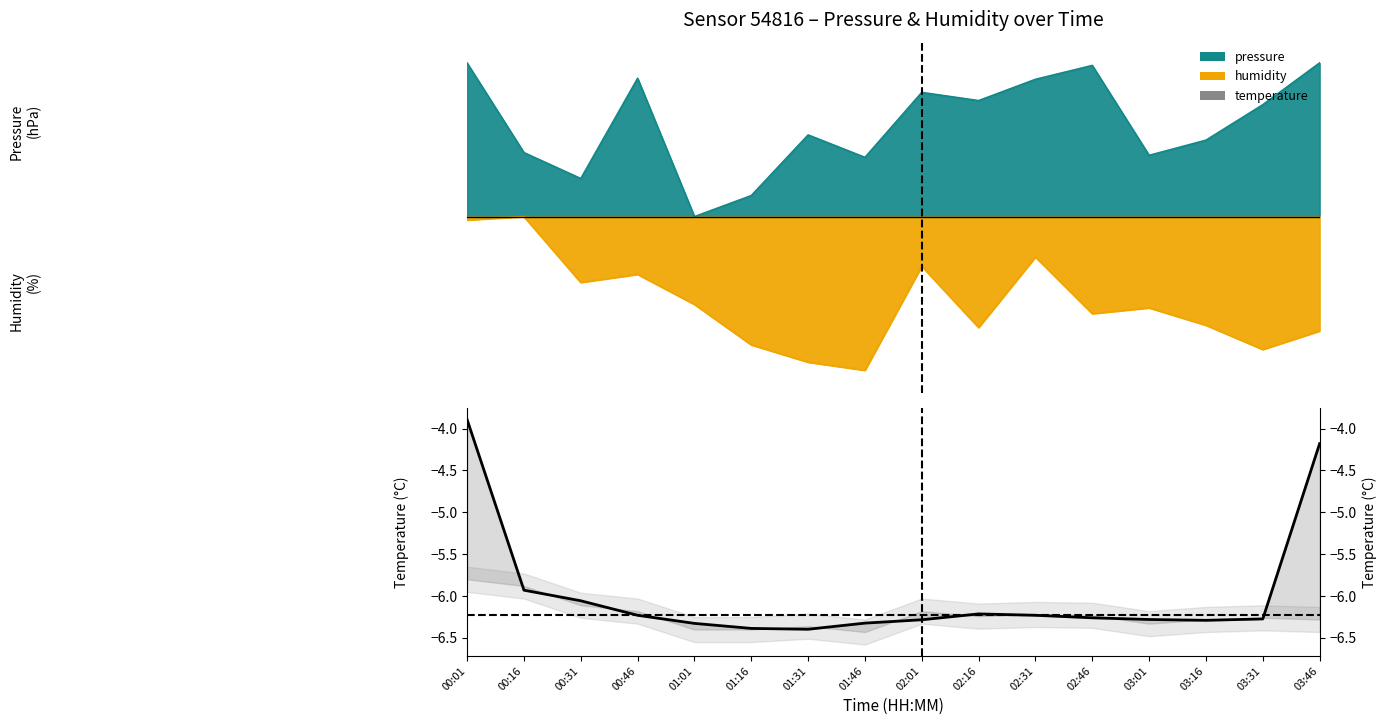

At which label does the data first exceed -6?

00:01